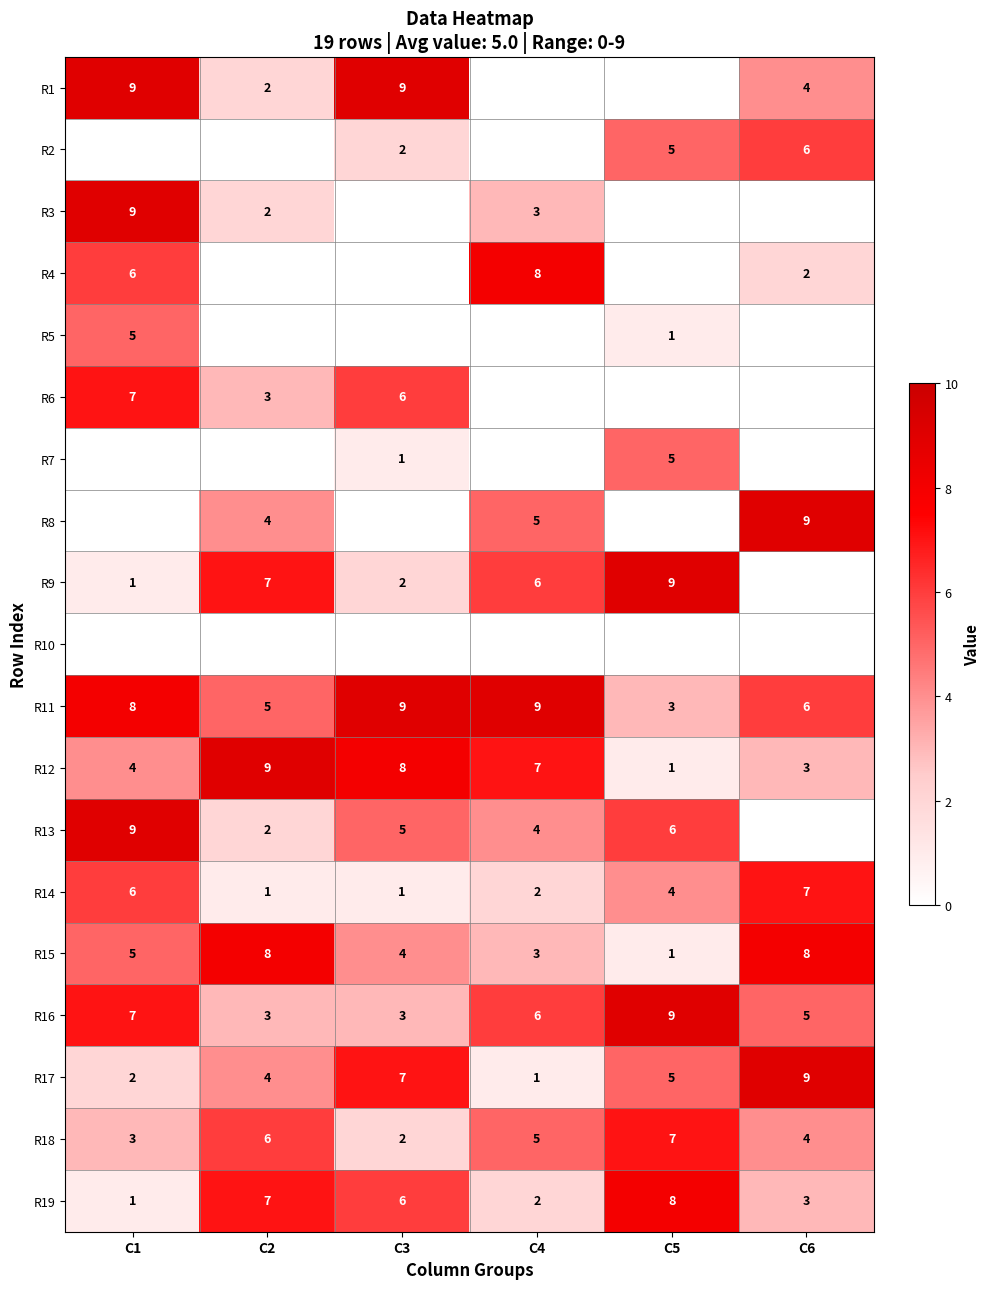

The value of R1 at C2 is 1. True or false?

False